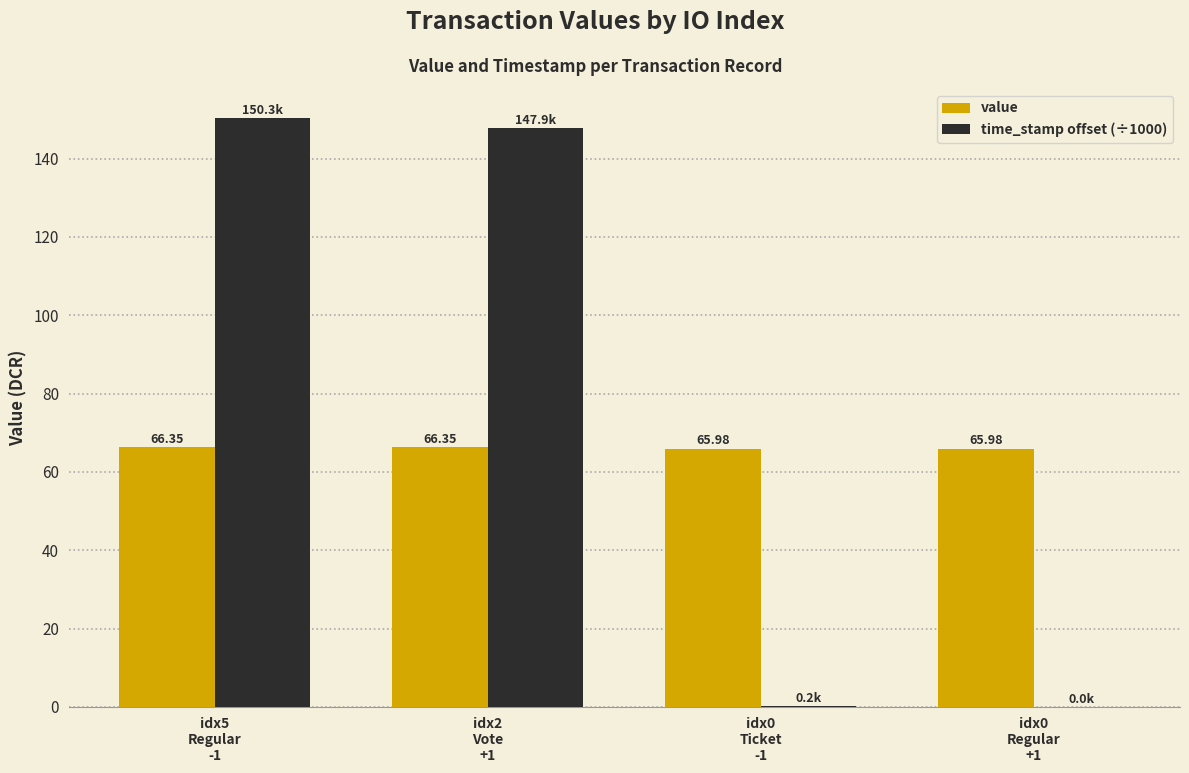

The value series shows 37.4 at idx0
Regular
+1. True or false?

False